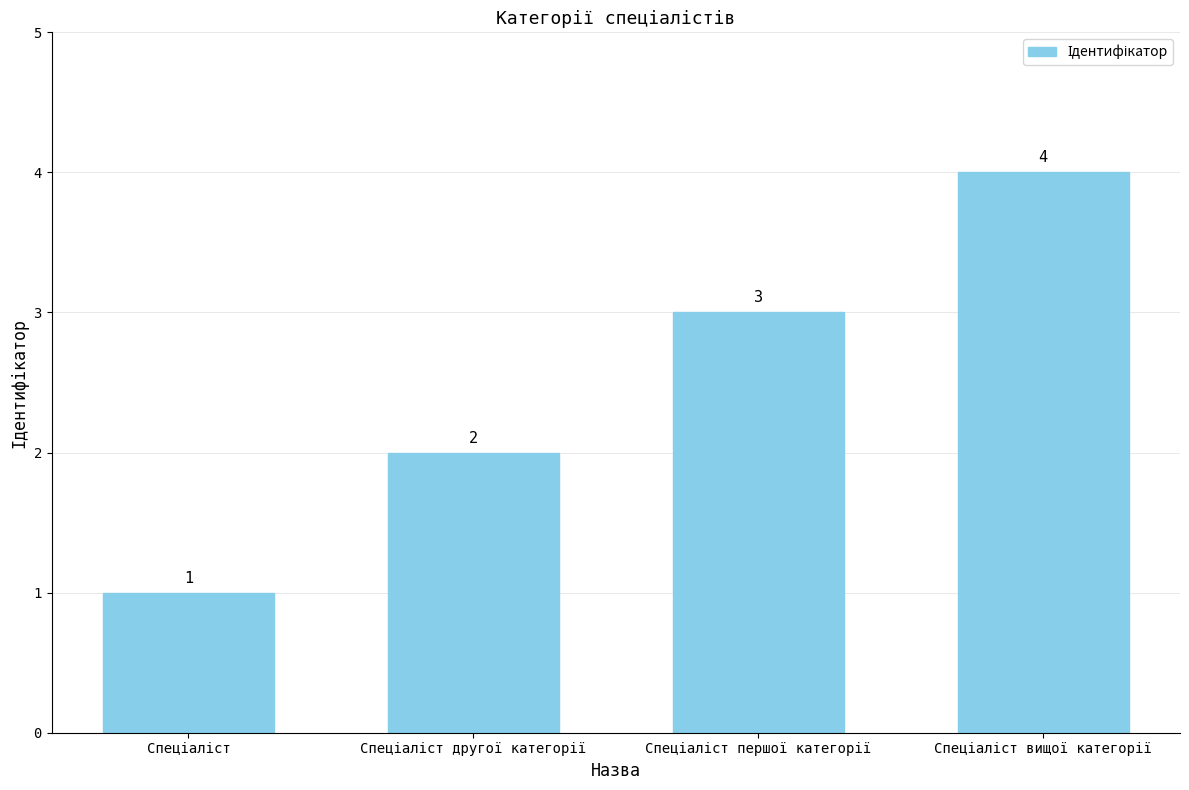

Reading left to right, extract all data points from this chart.

1	2	3	4